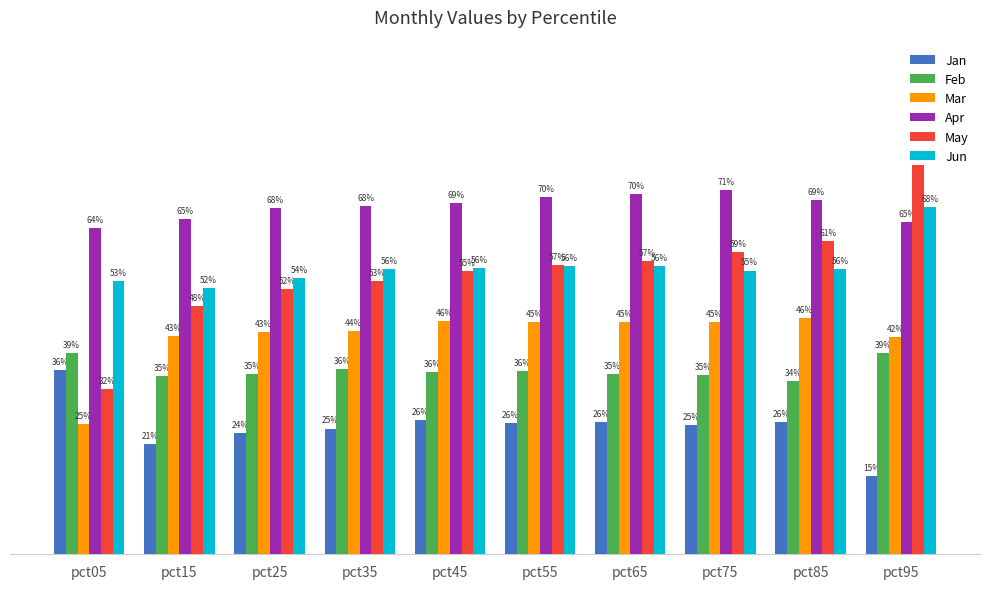

What are all the series names shown in the legend?

Jan, Feb, Mar, Apr, May, Jun